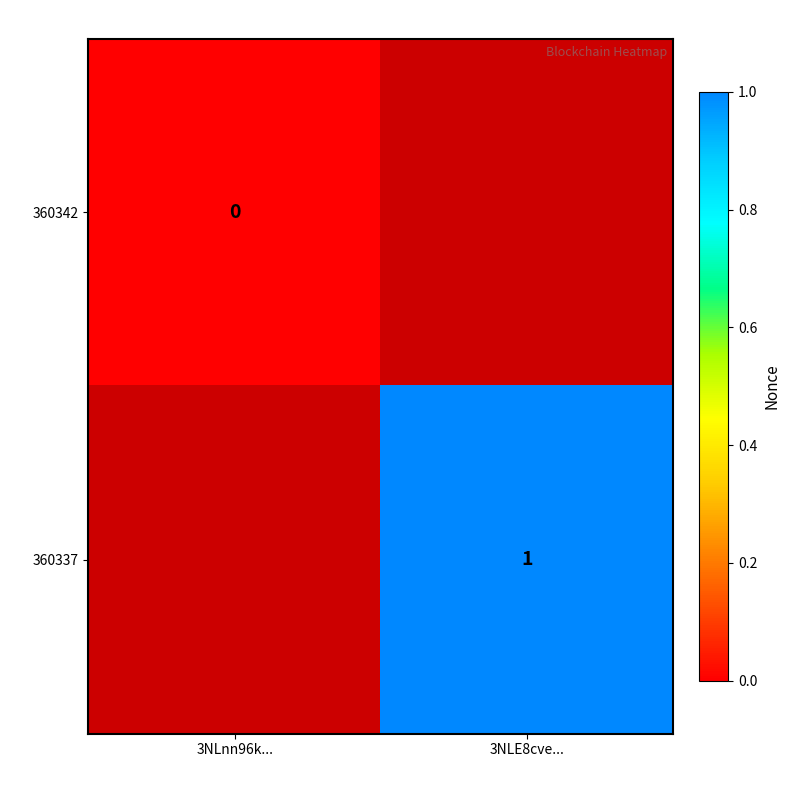

Is the value of 360342 at 3NLnn96k... greater than the value of 360337 at 3NLE8cve...?

No